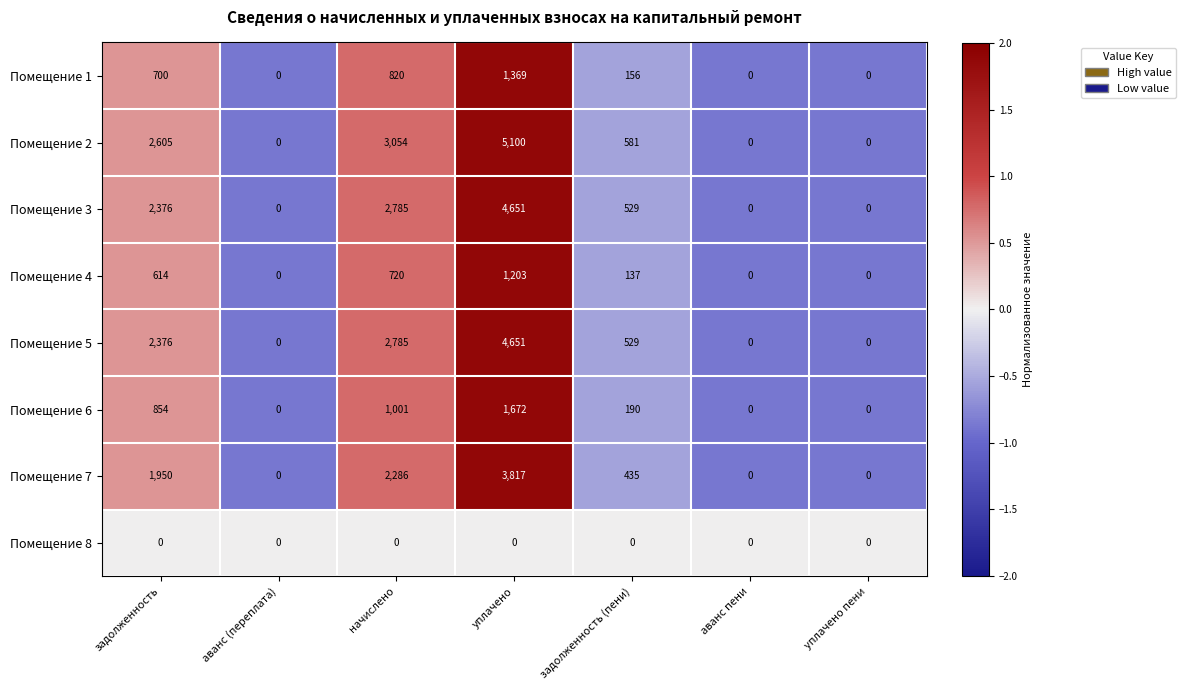

At which category does the chart reach its peak across all series?

уплачено